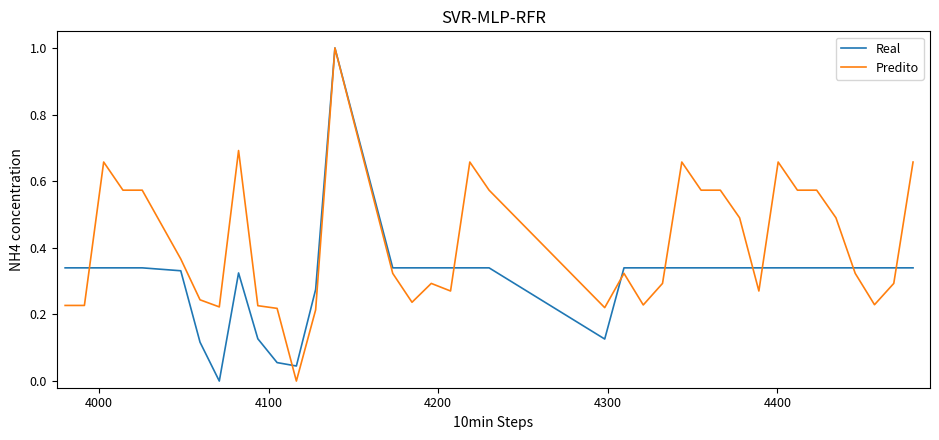

Which series has the largest total across all categories?

Predito